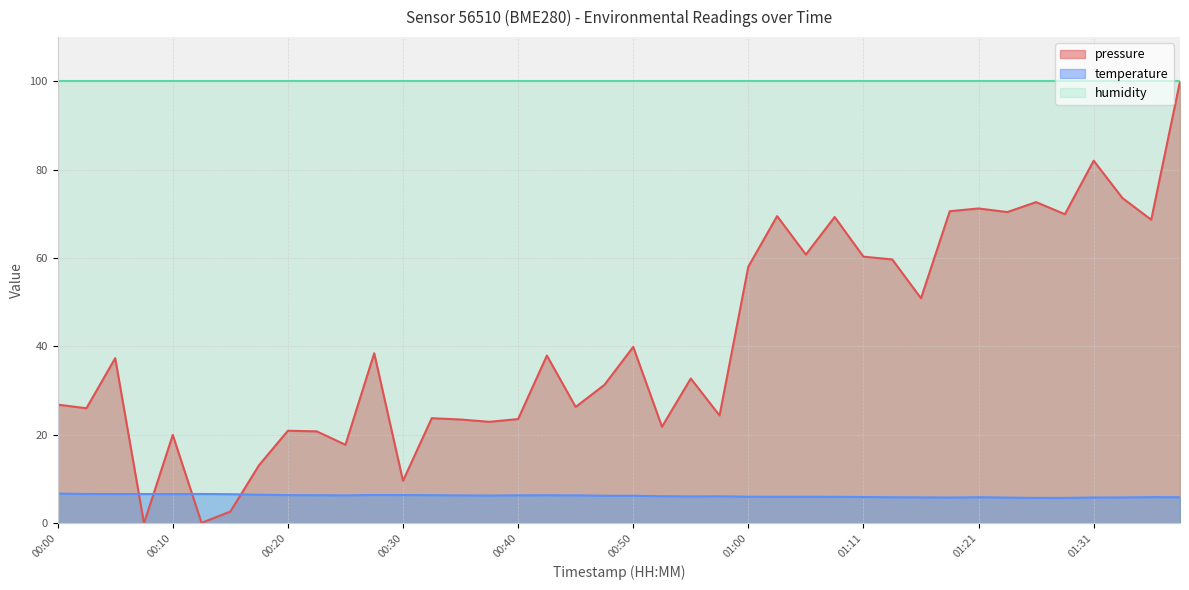

How many interior local valleys (lower than both neighbors) does the data have?

7